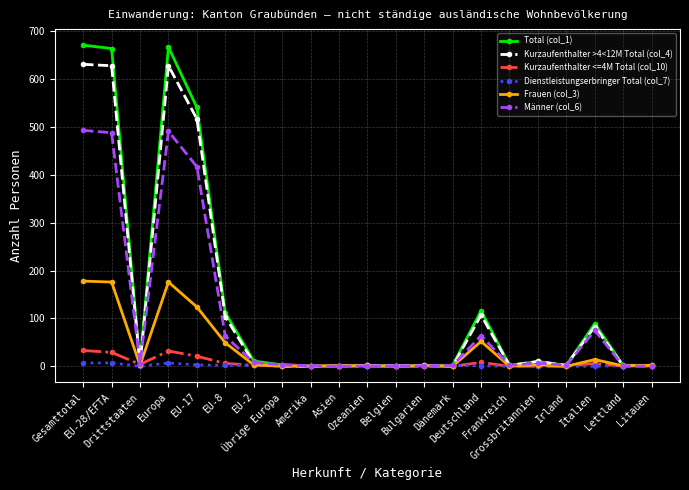

At which label does Frauen (col_3) first exceed 2?

Gesamttotal